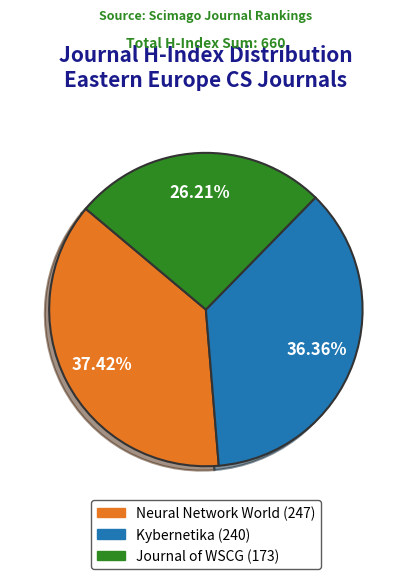

What is the ratio of the value at Neural Network World to the value at Journal of WSCG?

1.4